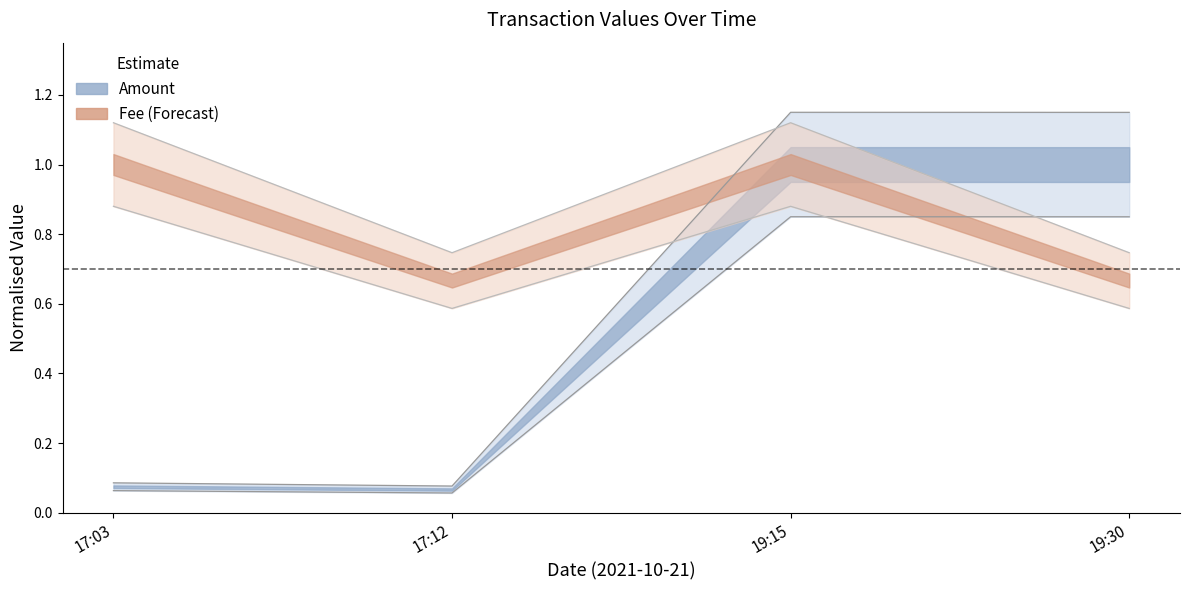

At which category is the sum across all series the highest?

19:15